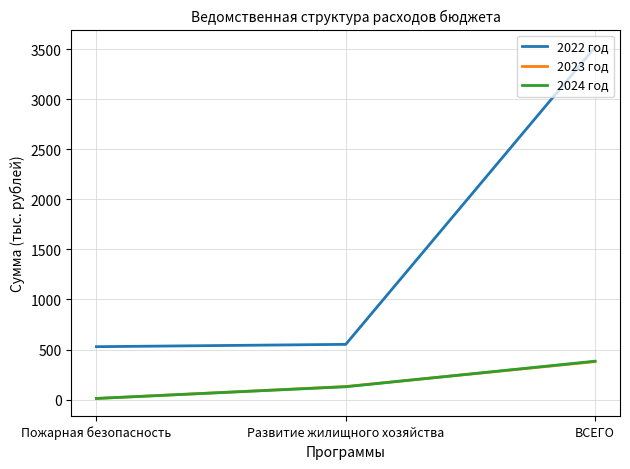

True or false: 2023 год has a value of 529.5 at ВСЕГО.

False